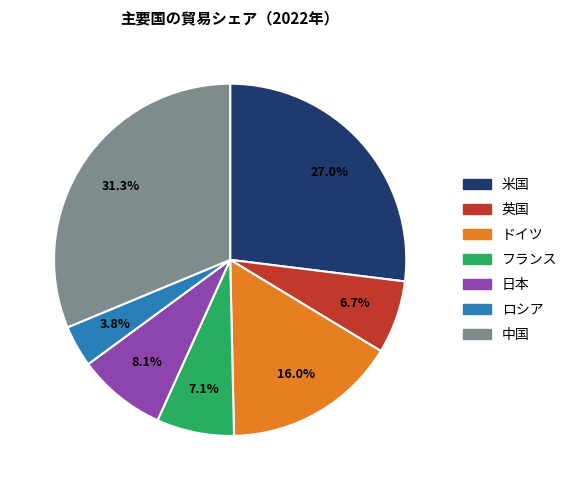

Does 日本 account for over 50% of the chart?

No